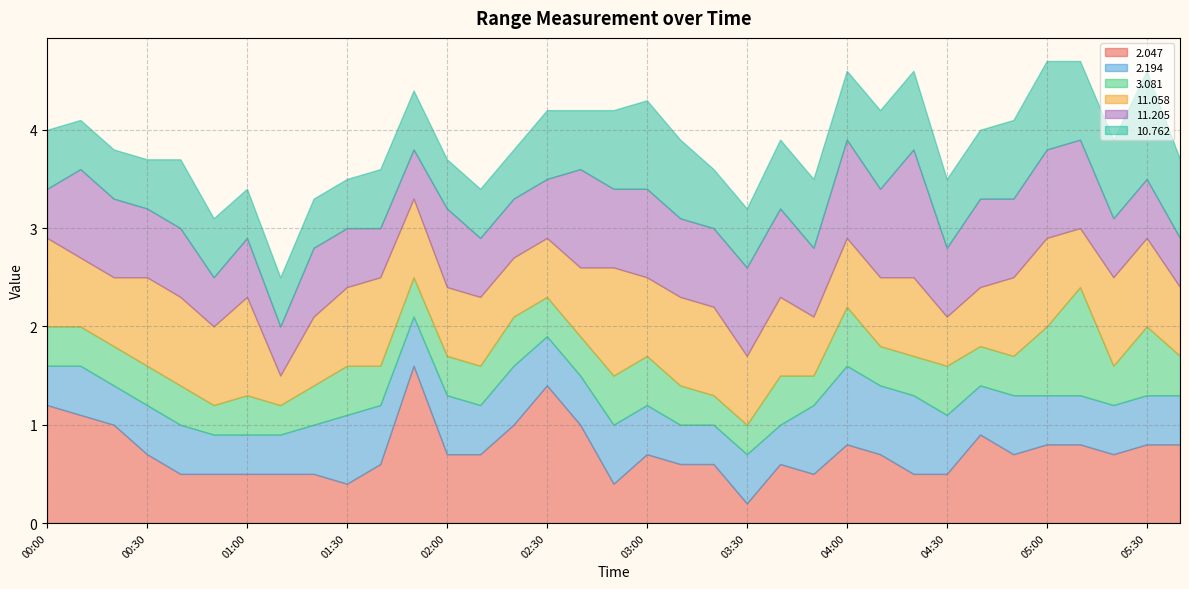

What is the spread (max minus min) of values at 04:40?

0.5